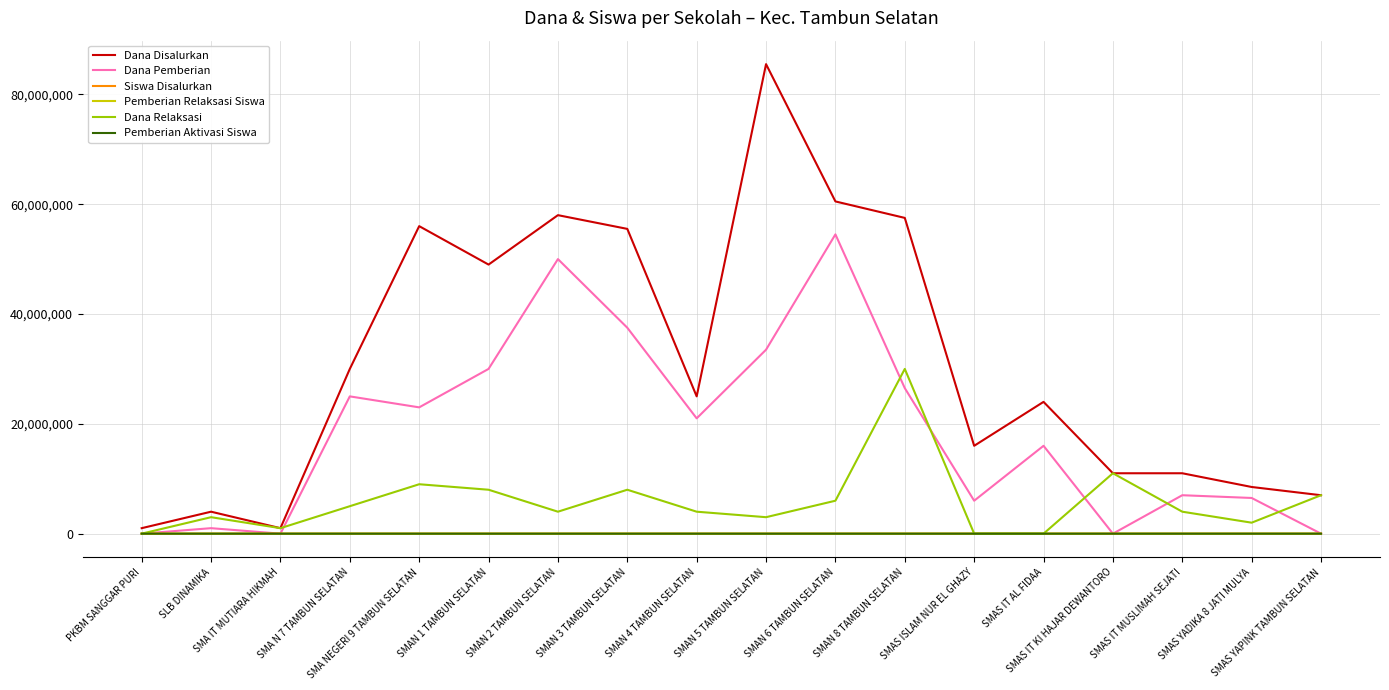

What position from the right is SMAS IT AL FIDAA?

5